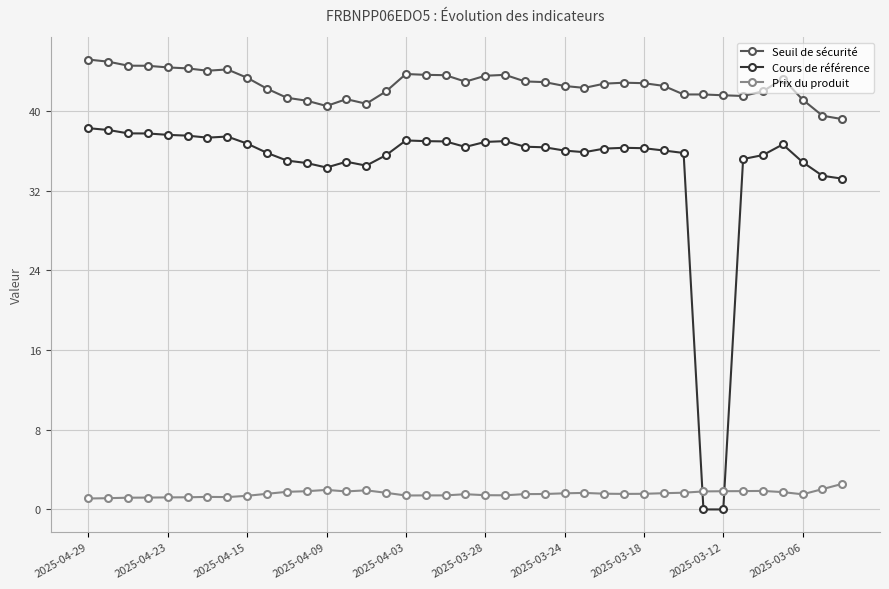

What is the sum of all Prix du produit values?

61.6